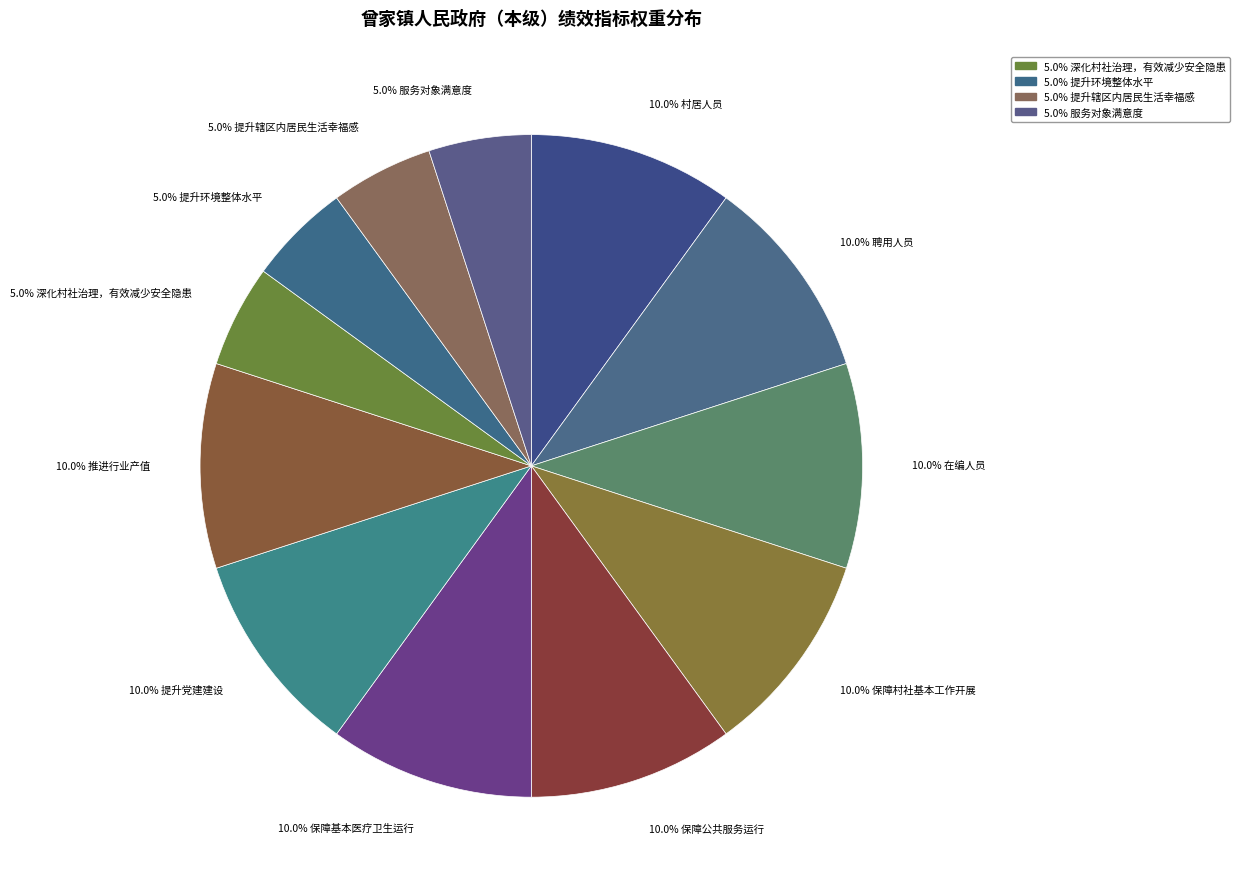

How many slices are in this pie chart?

12